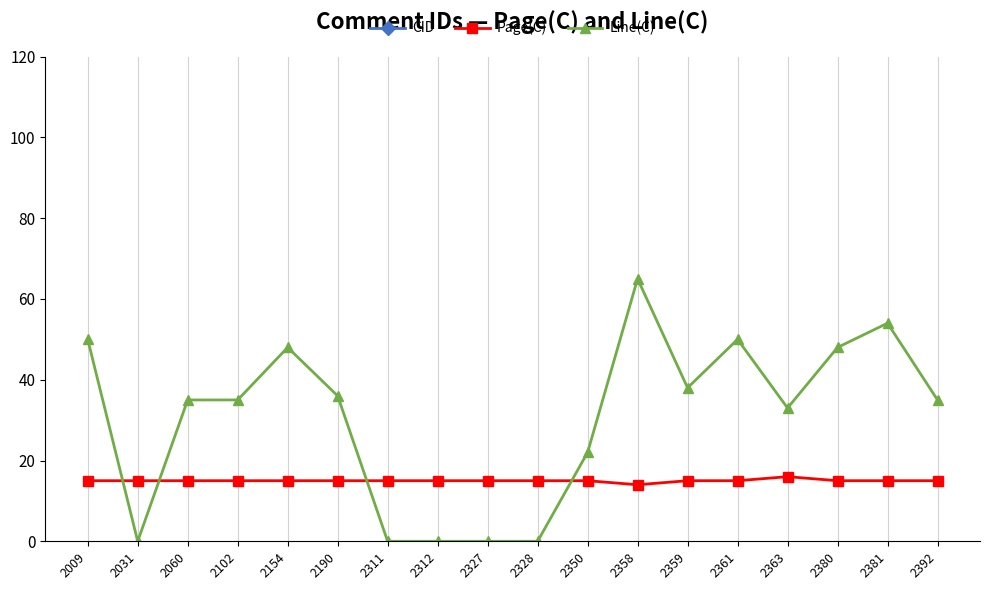

How many times do Page(C) and Line(C) cross each other?

4